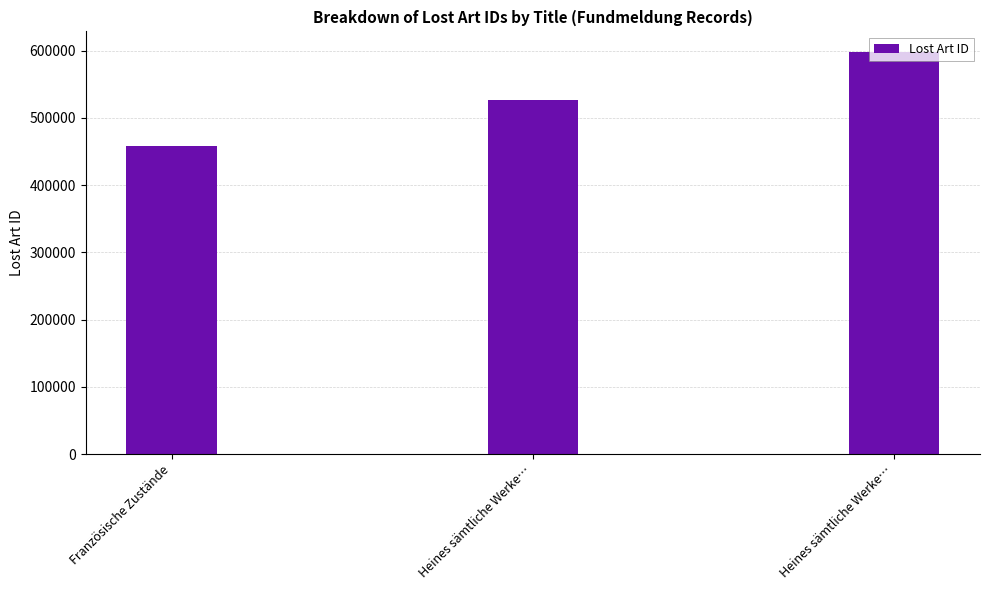

What is the change in value from Französische Zustände to Heines sämtliche Werke…?

+68395